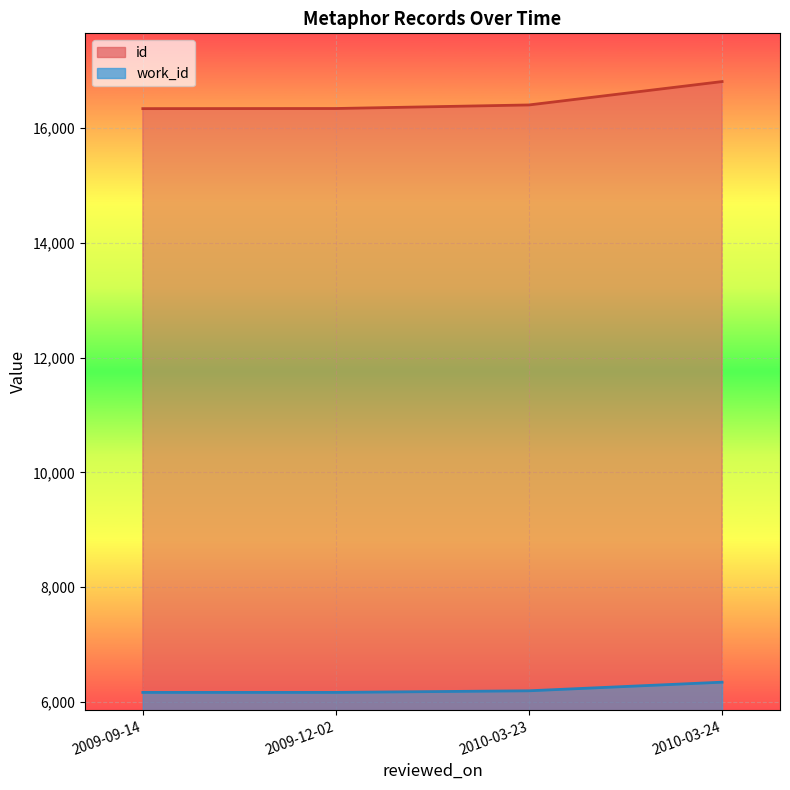

Rank the categories by id value from highest to lowest.

2010-03-24, 2010-03-23, 2009-12-02, 2009-09-14